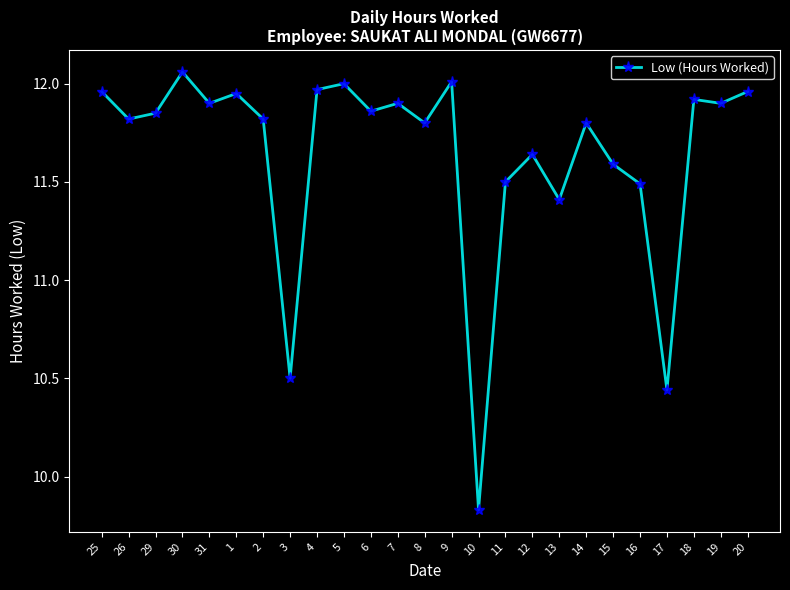

Where is the data nearest to the value 10?

10